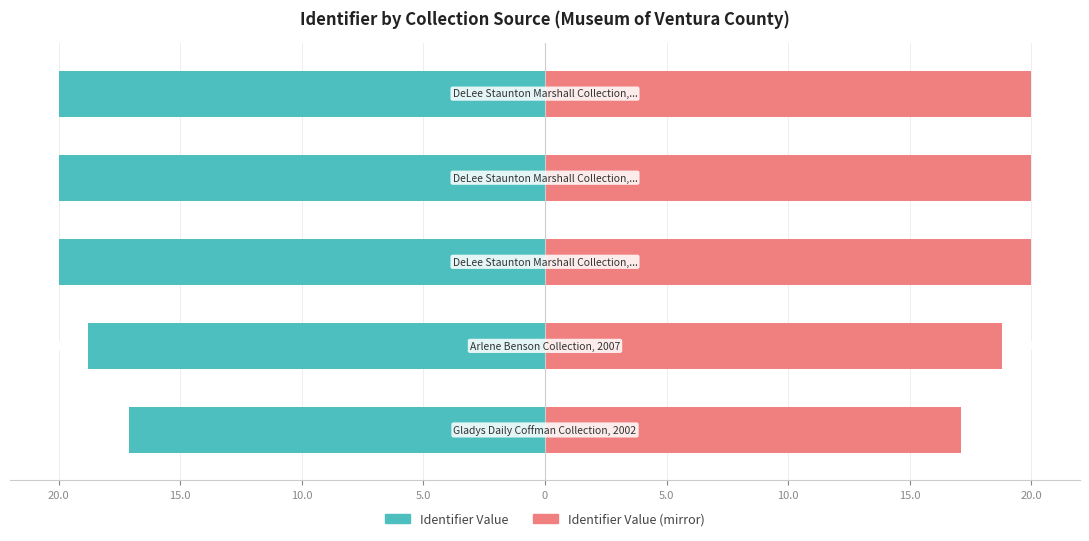

What is the greatest value displayed?

20.0